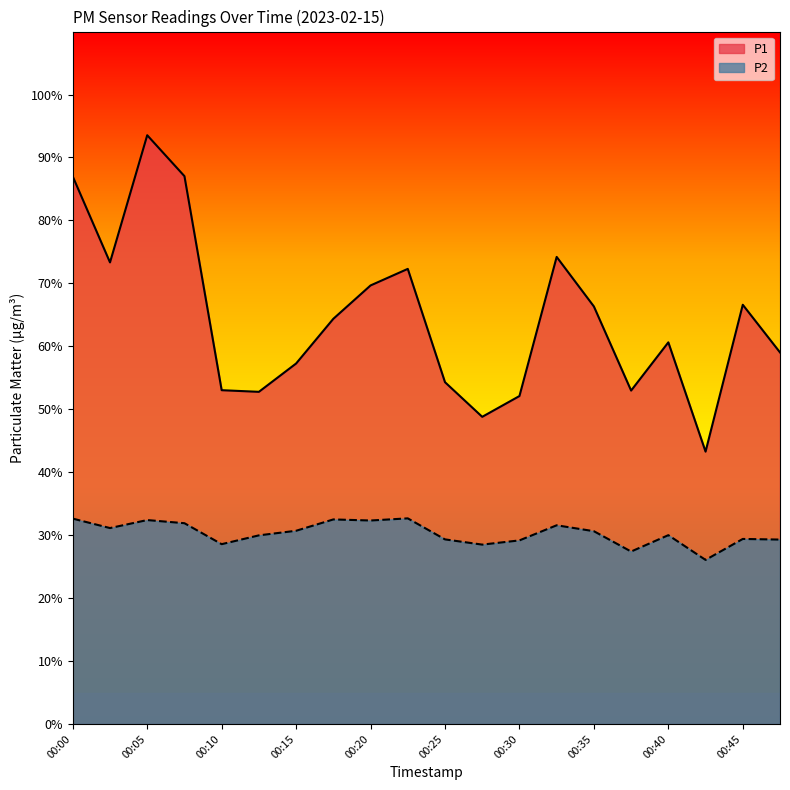

Which series has the widest spread of values?

P1